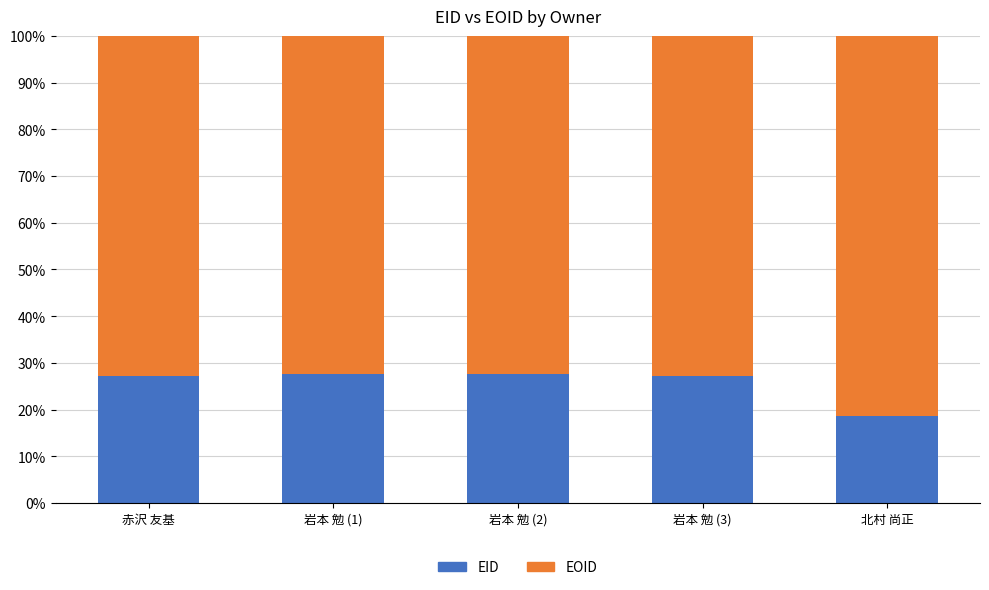

What is the total value across all series at 赤沢 友基?

100.0